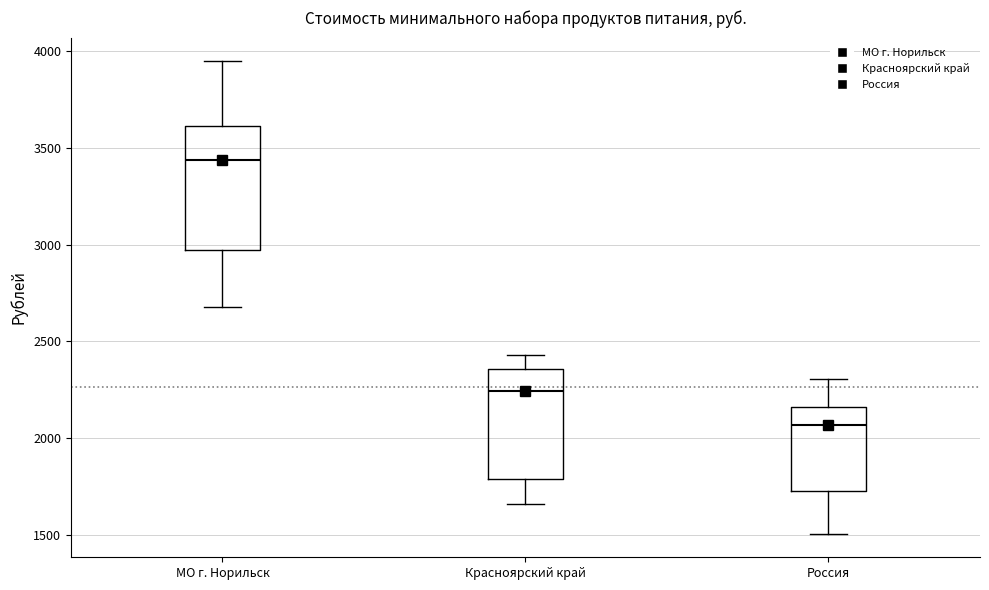

Reading left to right, transcribe this box plot: for each box, give where its median line is, the range the box spans, and where its two whiskers end, as read against the y-axis. The values are not printed on the chart, so give them approximately, as read against the axis.

МО г. Норильск: median 3450, box 2950 to 3600, whiskers 2700 to 3950
Красноярский край: median 2250, box 1800 to 2350, whiskers 1650 to 2450
Россия: median 2050, box 1750 to 2150, whiskers 1500 to 2300